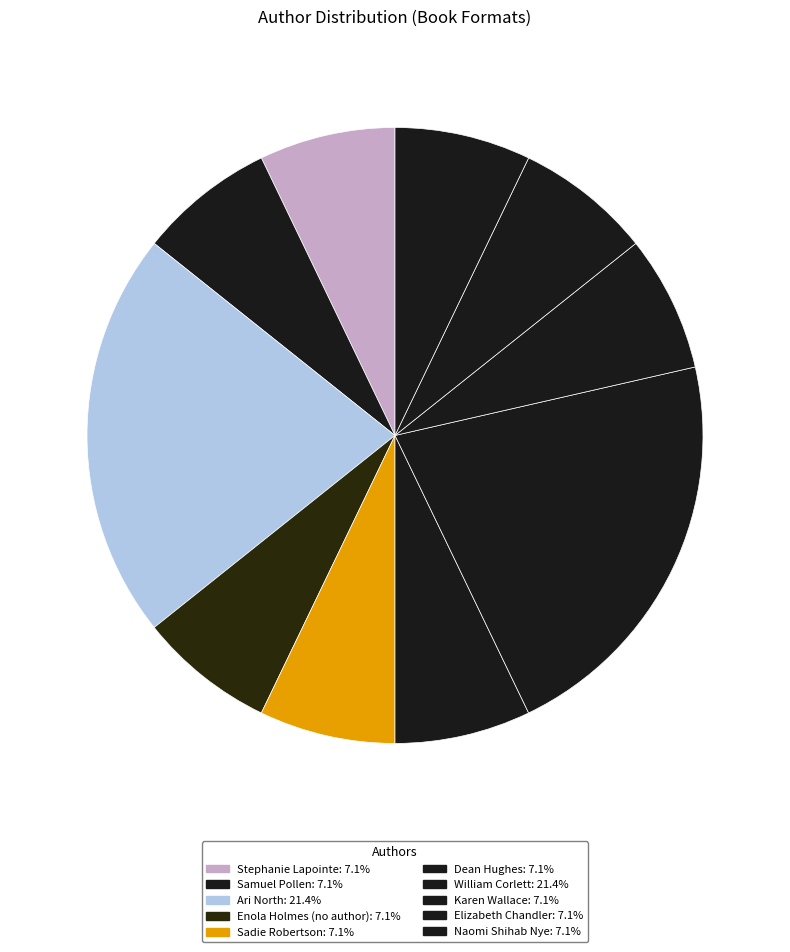

True or false: Ari North accounts for 21% of the total.

True